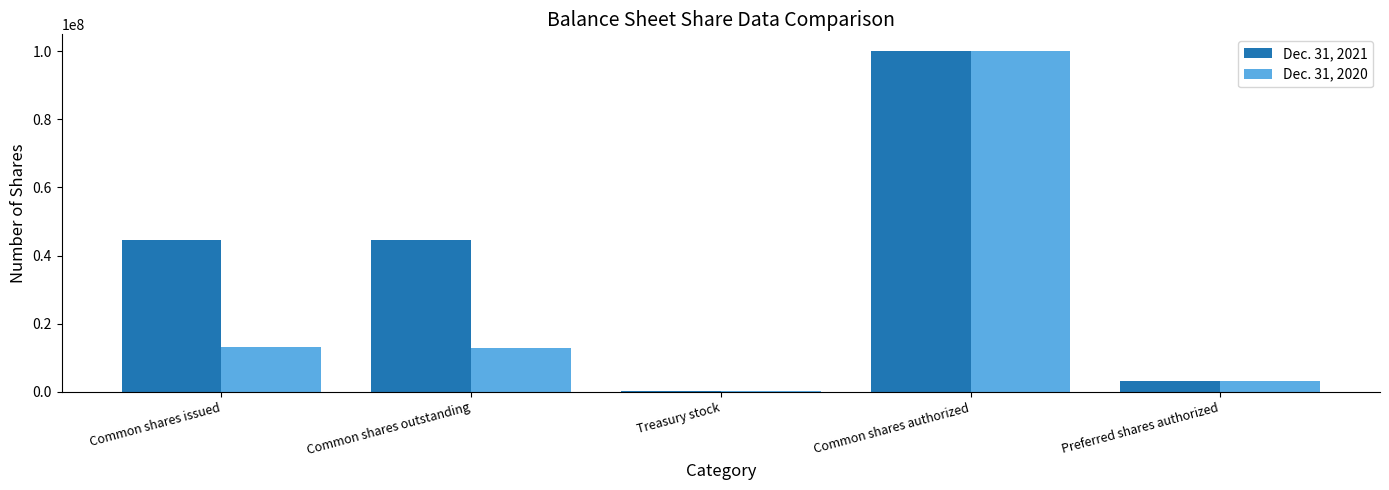

Which series changed the most between Common shares issued and Preferred shares authorized?

Dec. 31, 2021